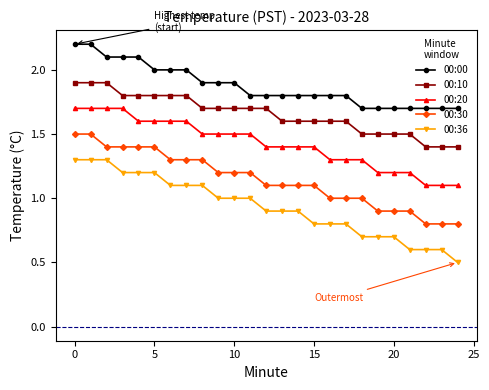

List the series in order of their peak value, highest first.

00:00, 00:10, 00:20, 00:30, 00:36